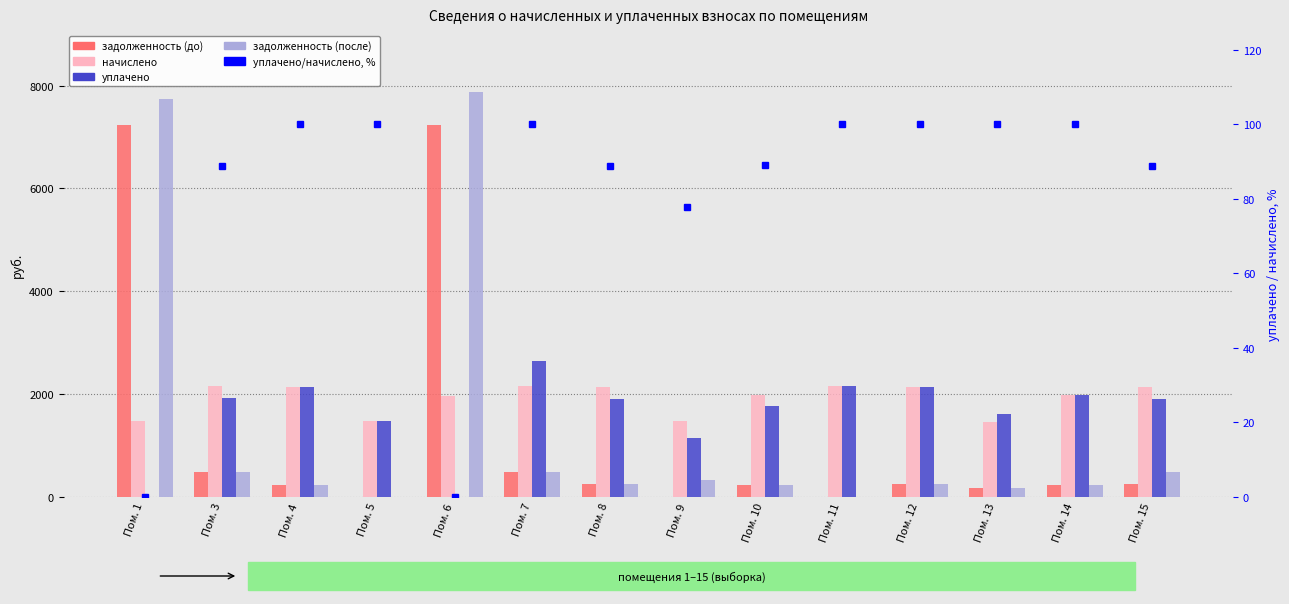

What is the difference between the highest and lowest values at Пом. 15?

2048.1